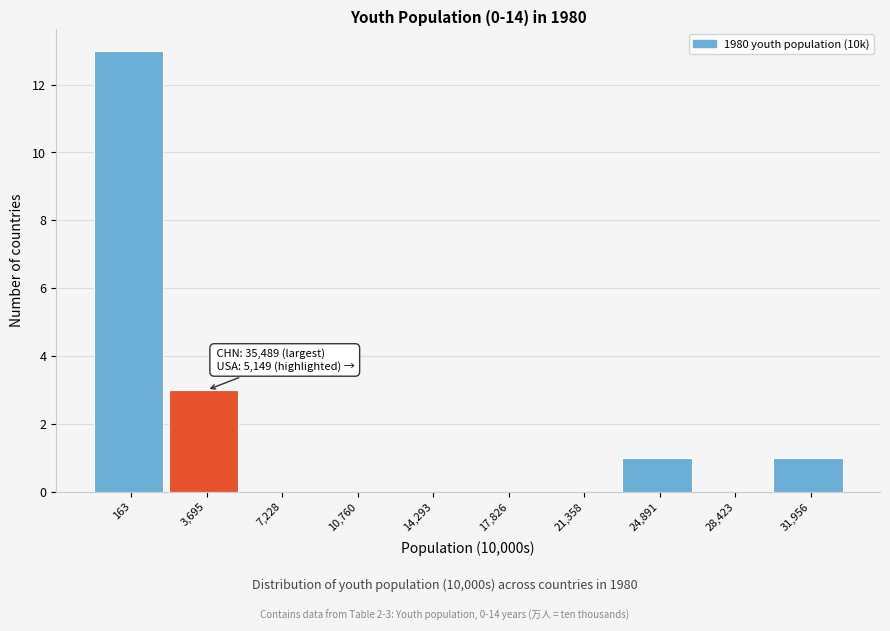

Reading left to right, transcribe all the data shown in this chart.

163=13	3,695=3	7,228=0	10,760=0	14,293=0	17,826=0	21,358=0	24,891=1	28,423=0	31,956=1